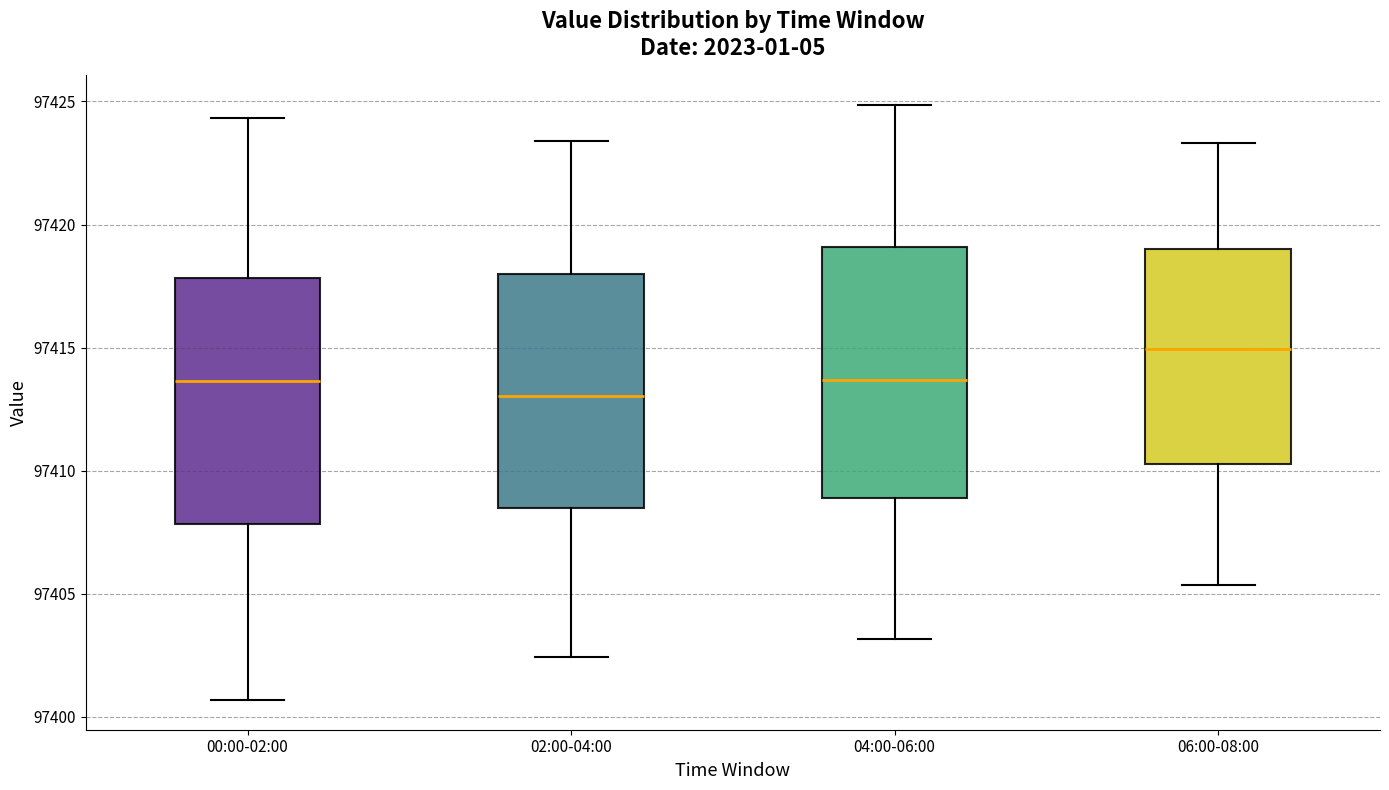

Reading left to right, transcribe this box plot: for each box, give where its median line is, the range the box spans, and where its two whiskers end, as read against the y-axis. The values are not printed on the chart, so give them approximately, as read against the axis.

00:00-02:00: median 97413.5, box 97408.0 to 97418.0, whiskers 97400.5 to 97424.5
02:00-04:00: median 97413.0, box 97408.5 to 97418.0, whiskers 97402.5 to 97423.5
04:00-06:00: median 97413.5, box 97409.0 to 97419.0, whiskers 97403.0 to 97425.0
06:00-08:00: median 97415.0, box 97410.5 to 97419.0, whiskers 97405.5 to 97423.5